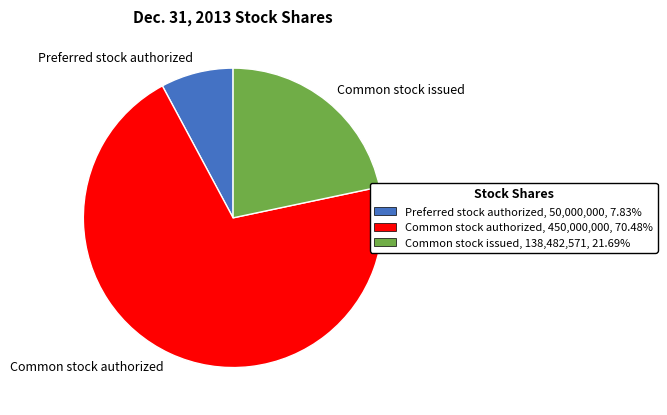

Count the number of slices in the pie.

3